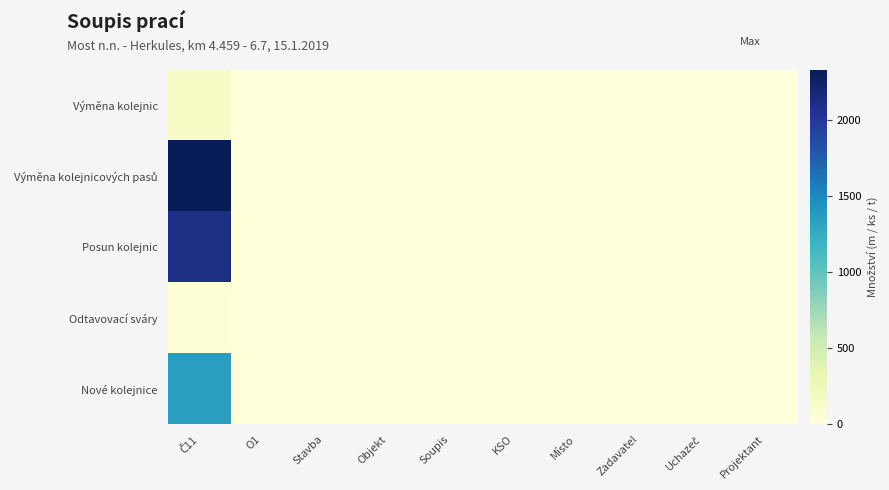

Rank the series at Projektant from lowest to highest value.

Výměna kolejnic, Výměna kolejnicových pasů, Posun kolejnic, Odtavovací sváry, Nové kolejnice